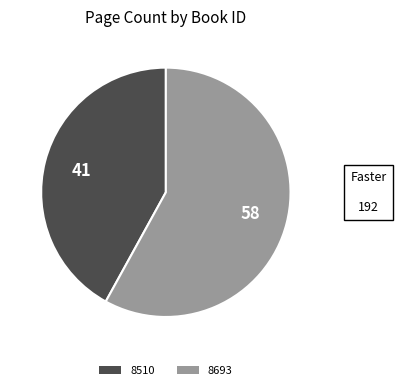

Approximately how many times larger is the value at 8510 compared to 8693?

0.7